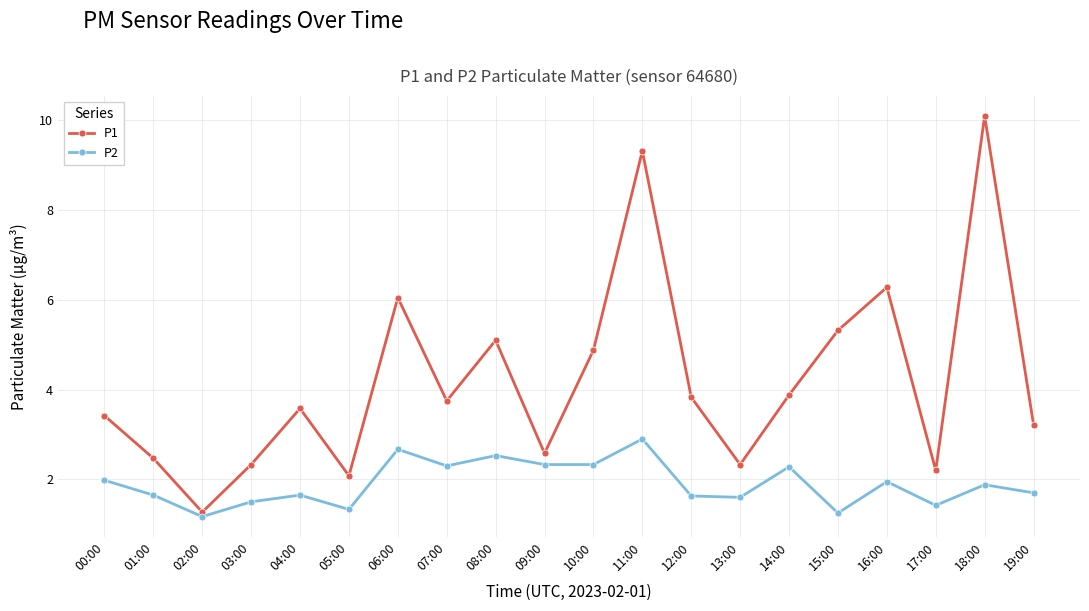

What is the label of the 17th point from the right?

03:00